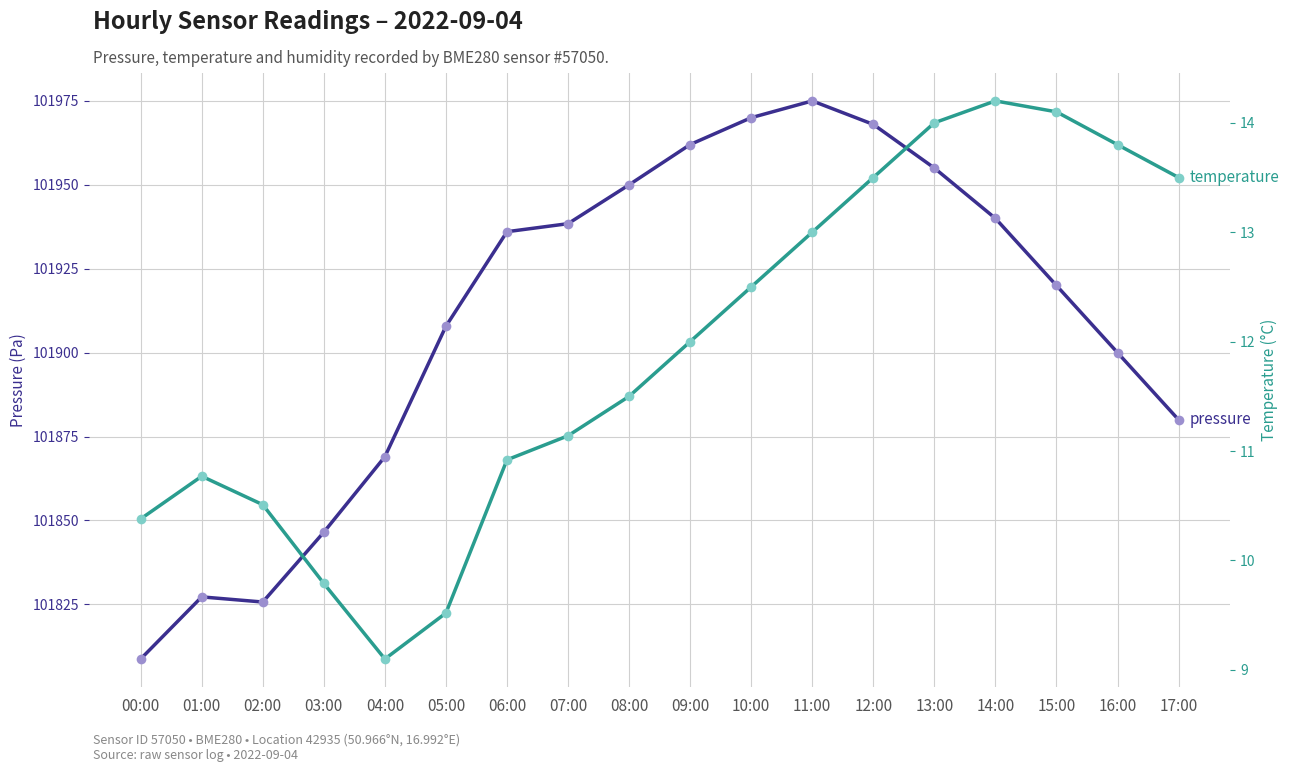

At which category is the sum across all series the highest?

11:00